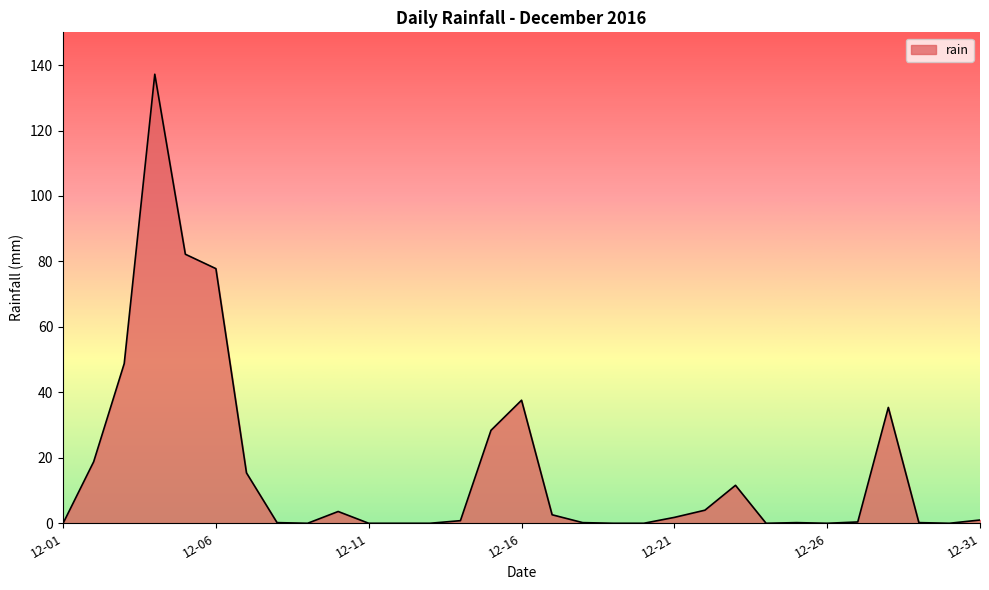

What is the greatest value displayed?

137.2